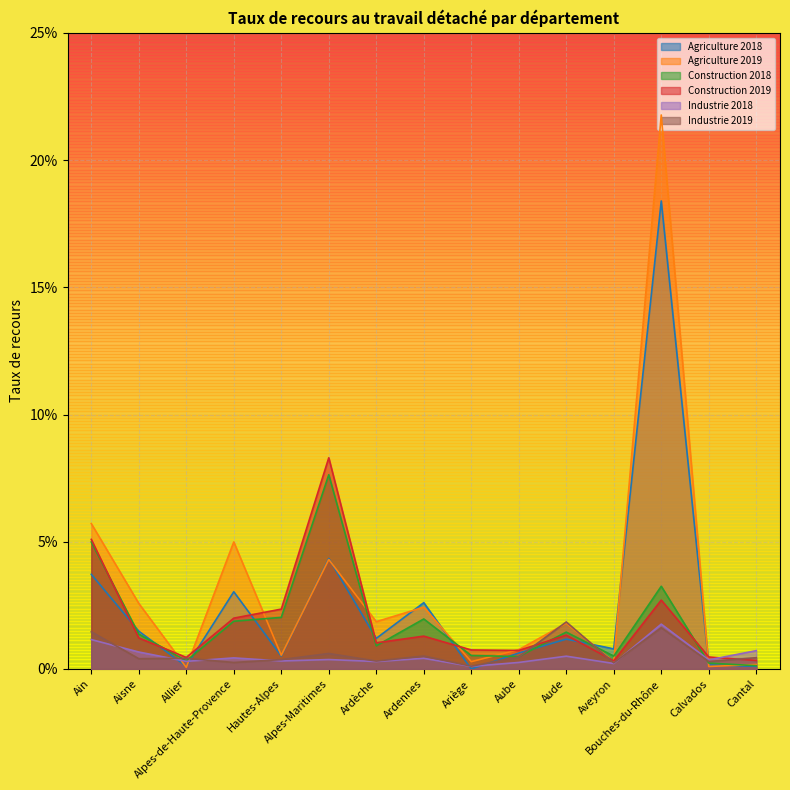

List the series in order of their peak value, lowest first.

Industrie 2018, Industrie 2019, Construction 2018, Construction 2019, Agriculture 2018, Agriculture 2019